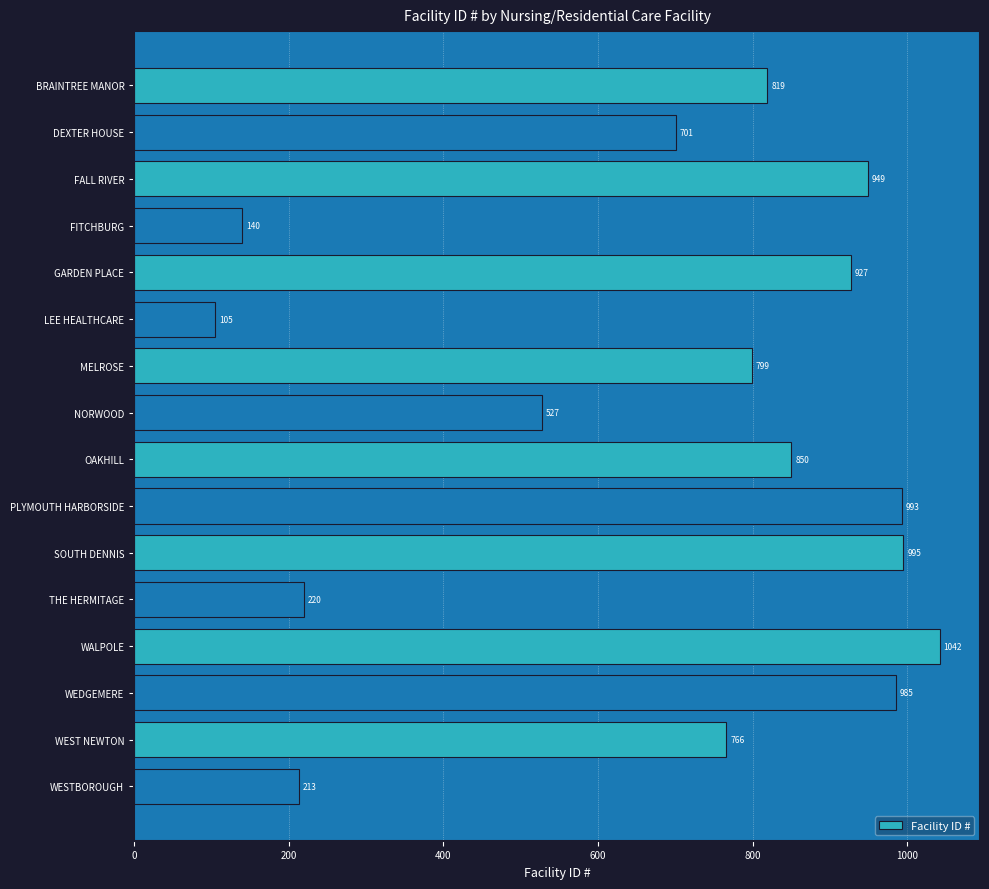

Does the chart contain any negative values?

No